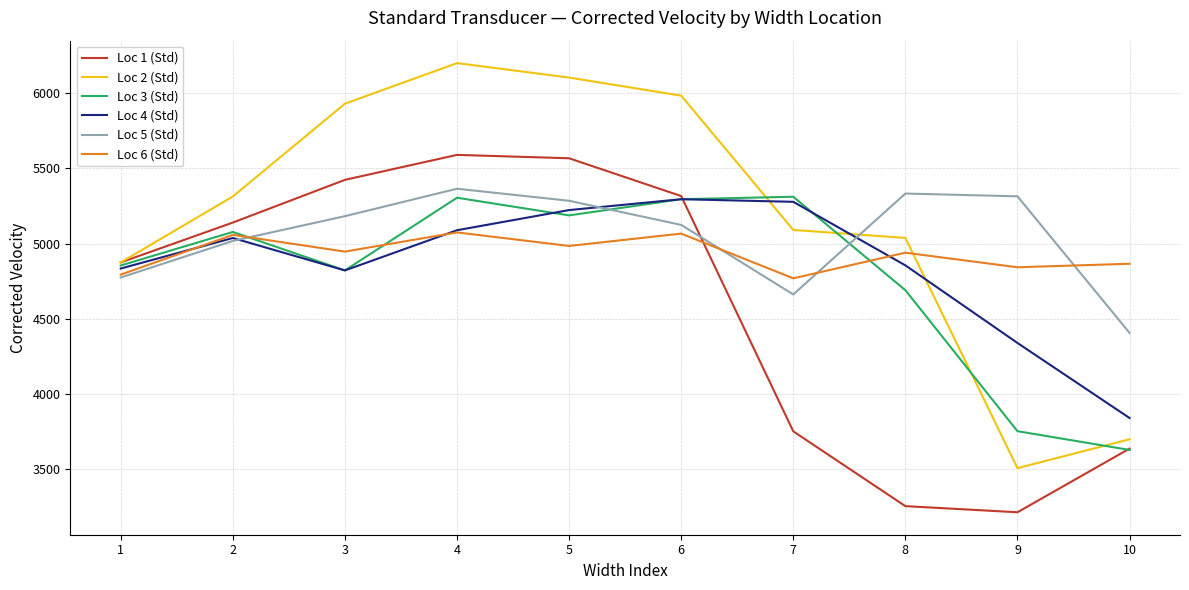

Which series has the largest range (max minus min)?

Loc 2 (Std)